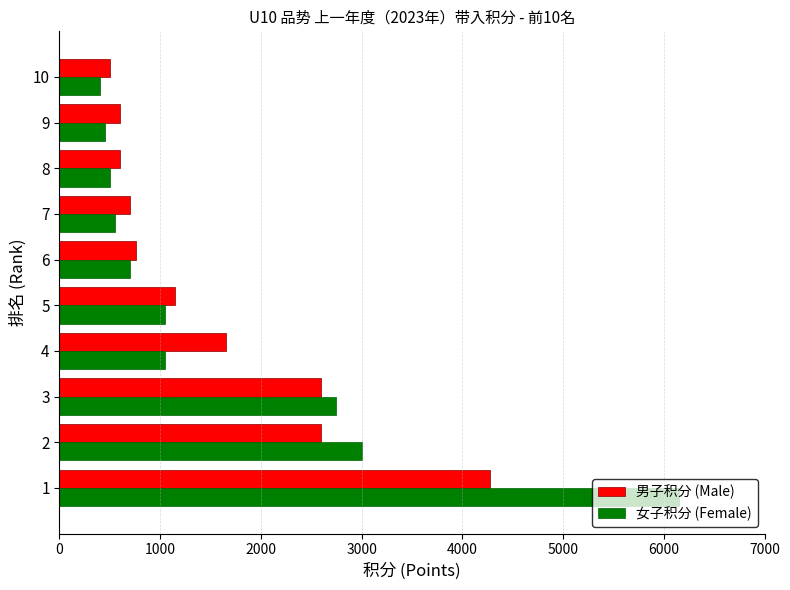

Where is 女子积分 (Female) nearest to the value 3275?

2